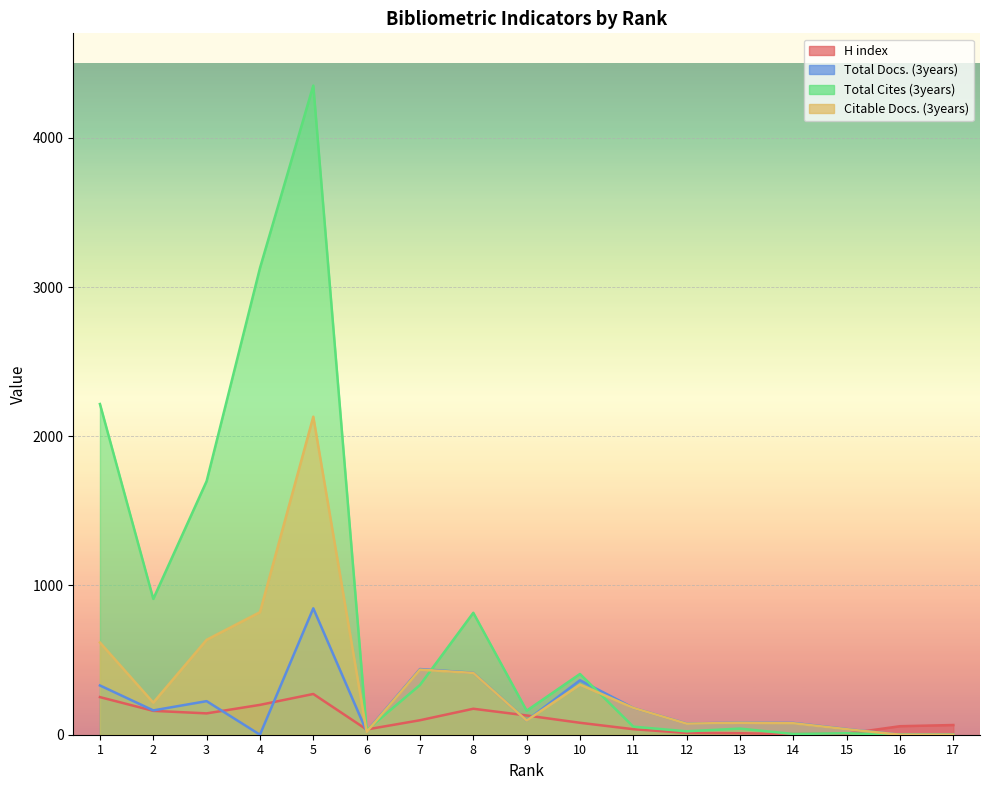

Which series has the largest total across all categories?

Total Cites (3years)